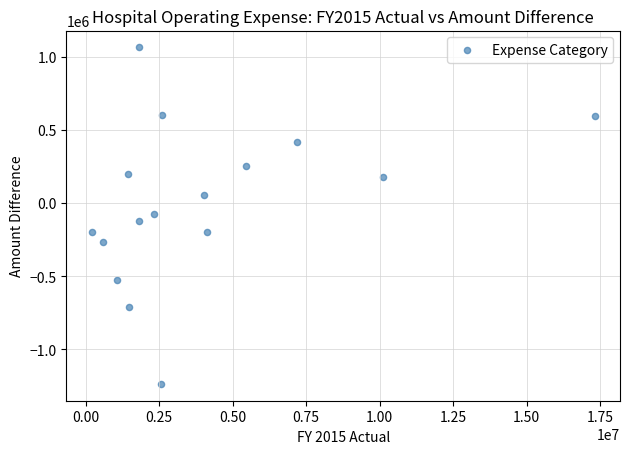

What is the range of Y values (max minus min)?

2302172